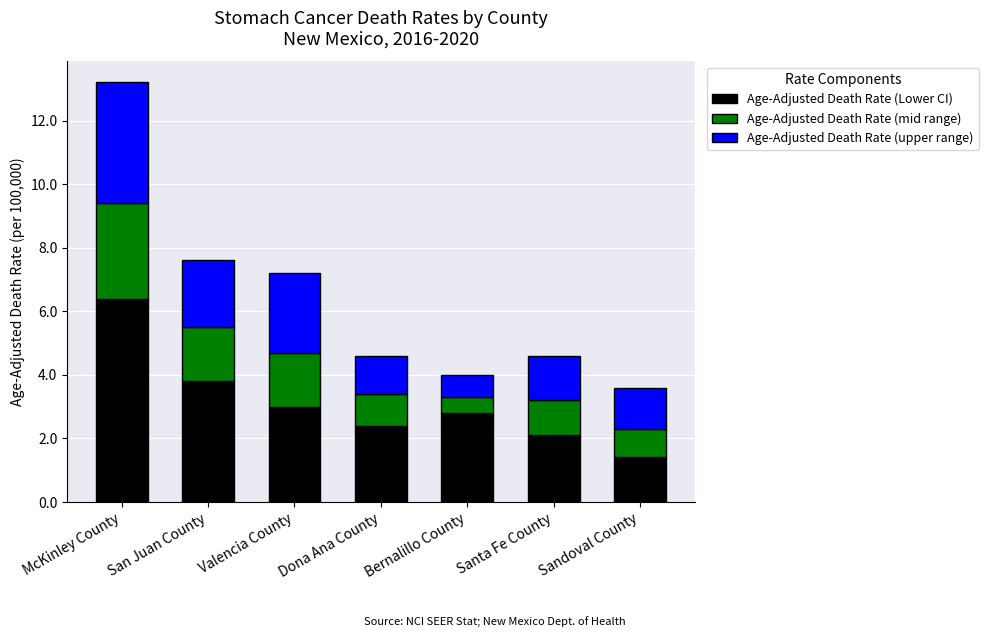

Is it true that Age-Adjusted Death Rate (Lower CI) equals 3.8 at San Juan County?

True